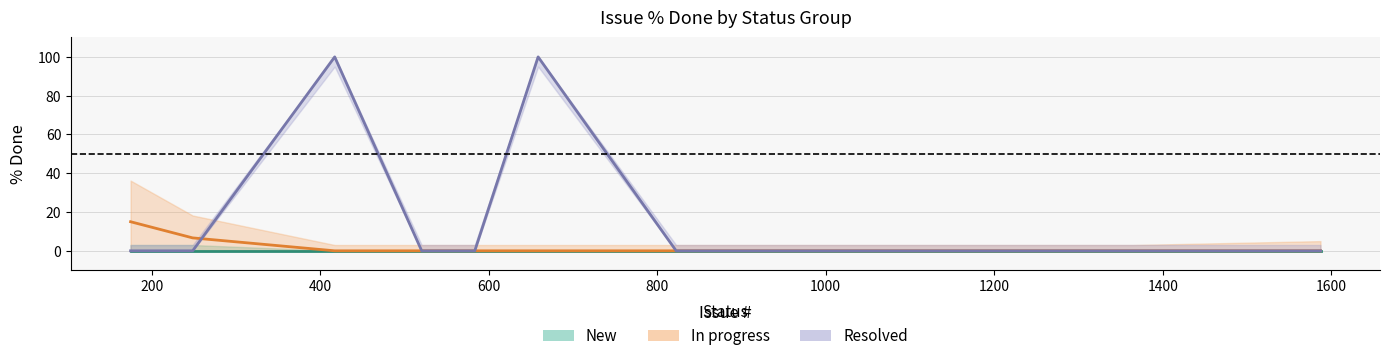

What is the maximum value for Resolved?

100